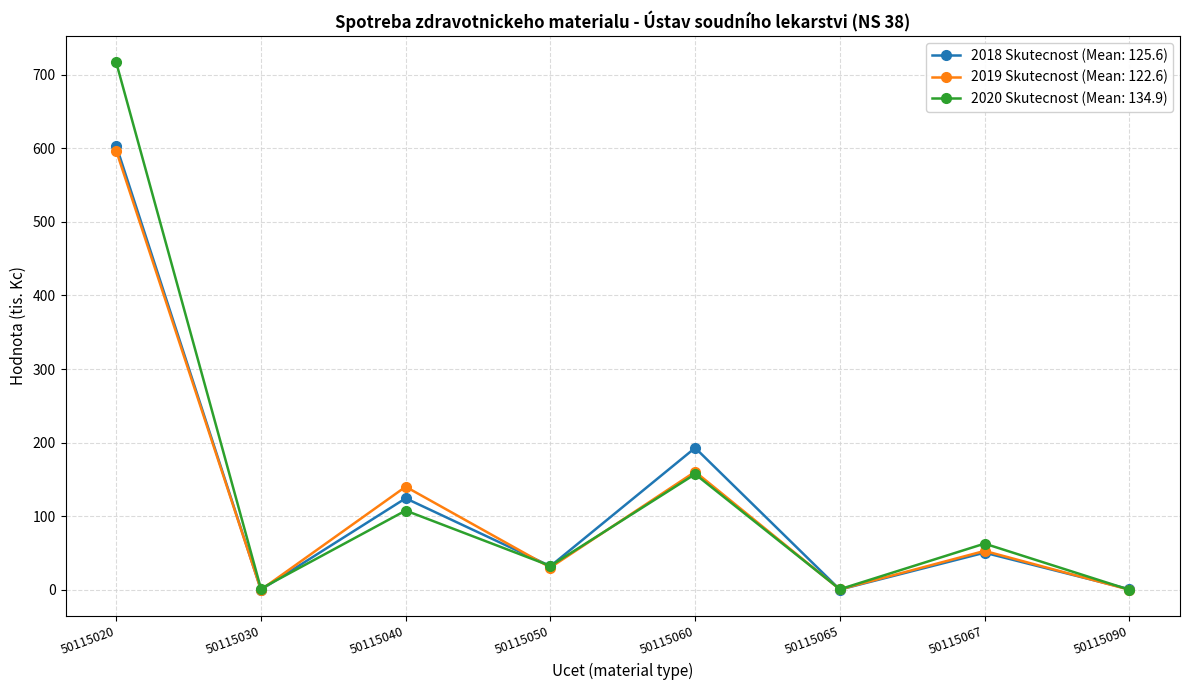

Which series has the widest spread of values?

2020 Skutecnost (Mean: 134.9)